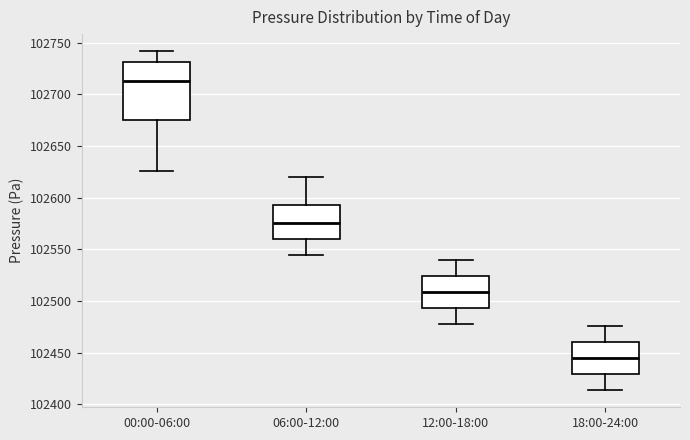

Reading left to right, read every box against the y-axis: the position of its median line, the range the box covers, and the ends of its whiskers. The values are not printed on the chart, so give them approximately, as read against the axis.

00:00-06:00: median 102715, box 102675 to 102730, whiskers 102625 to 102740
06:00-12:00: median 102575, box 102560 to 102595, whiskers 102545 to 102620
12:00-18:00: median 102510, box 102495 to 102525, whiskers 102480 to 102540
18:00-24:00: median 102445, box 102430 to 102460, whiskers 102415 to 102475